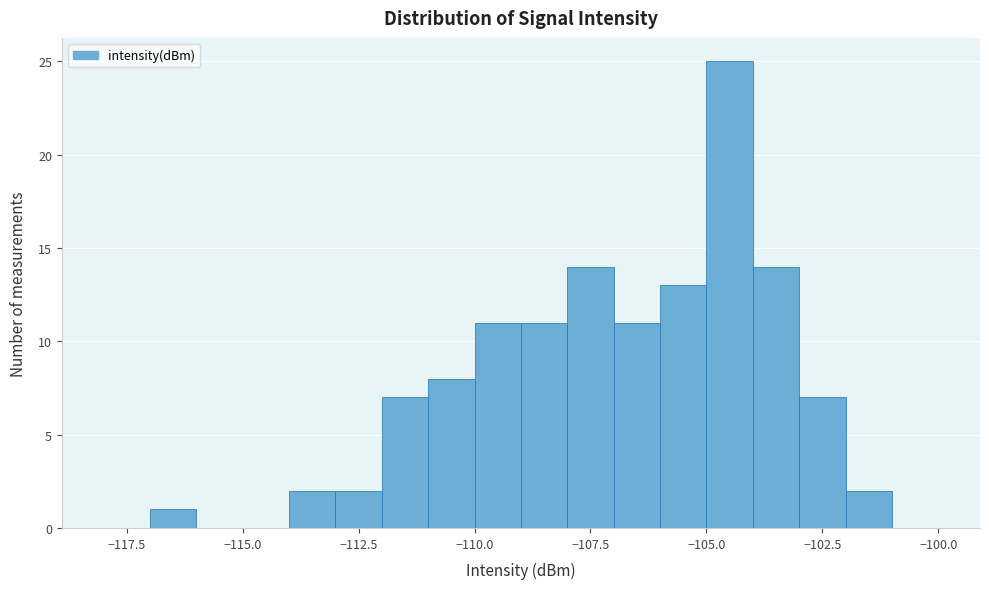

Read against the x-axis, roughly where is the centre of the tallest bar?

-104.5